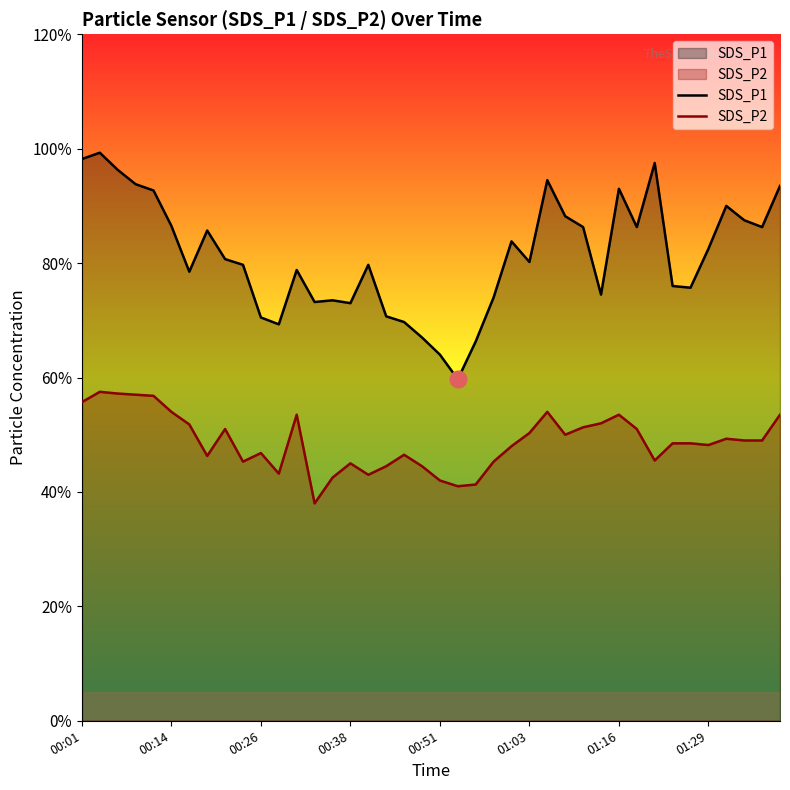

True or false: SDS_P1 has a value of 2.2 at 11.

False